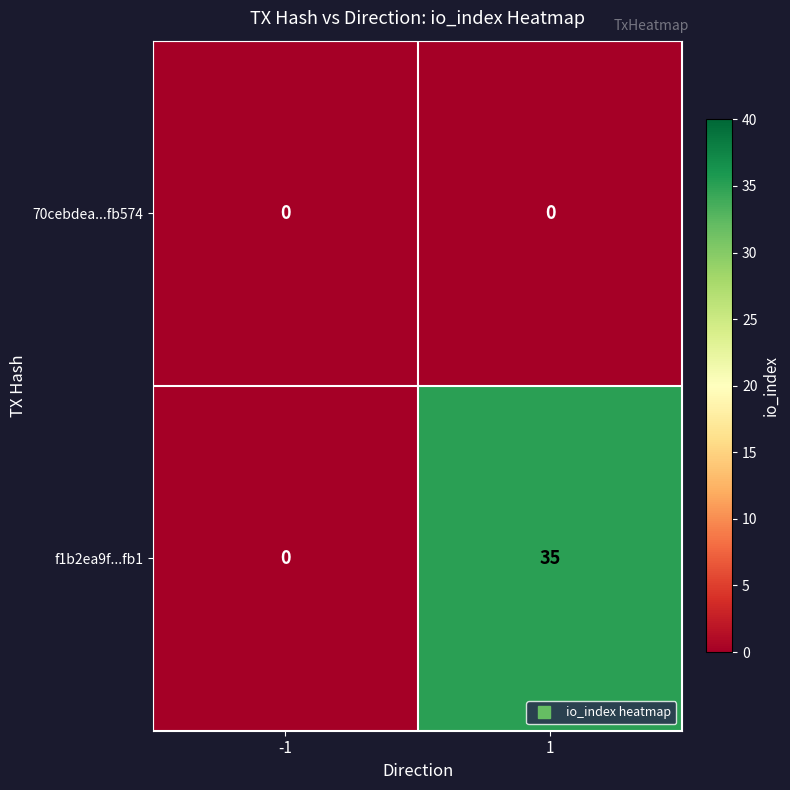

List the series in order of their peak value, highest first.

f1b2ea9f...fb1, 70cebdea...fb574